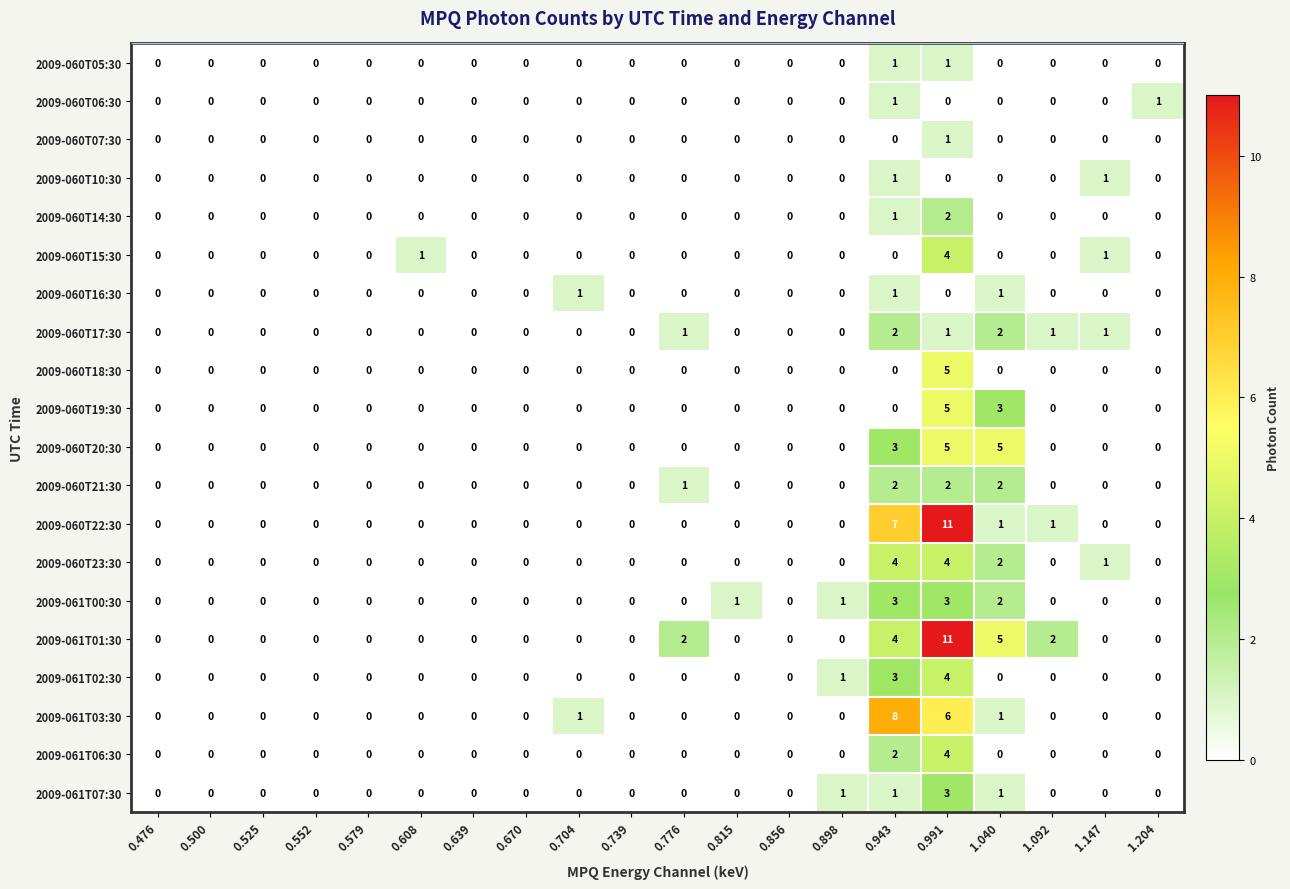

What is the greatest value displayed?

11